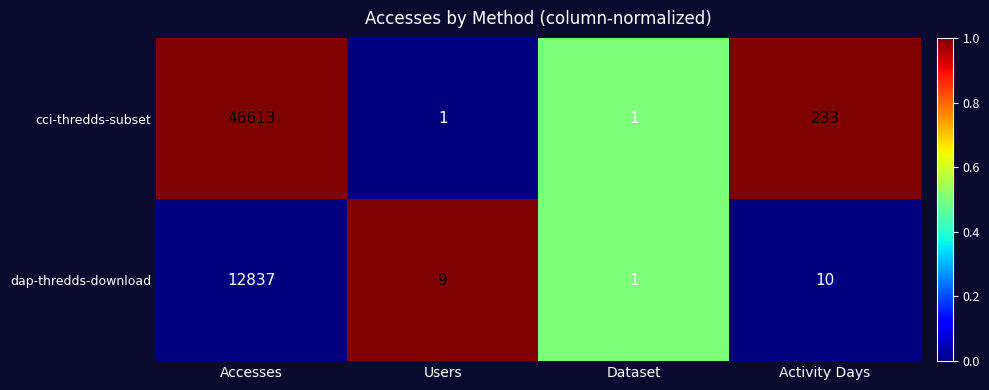

At which category is the sum across all series the highest?

Accesses